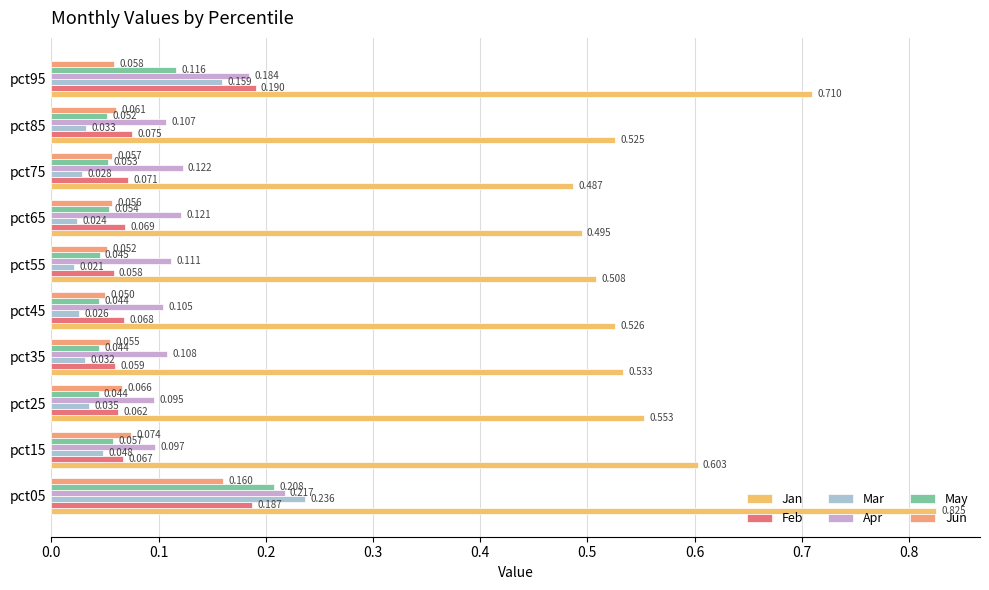

List the series in order of their peak value, lowest first.

Jun, Feb, May, Apr, Mar, Jan